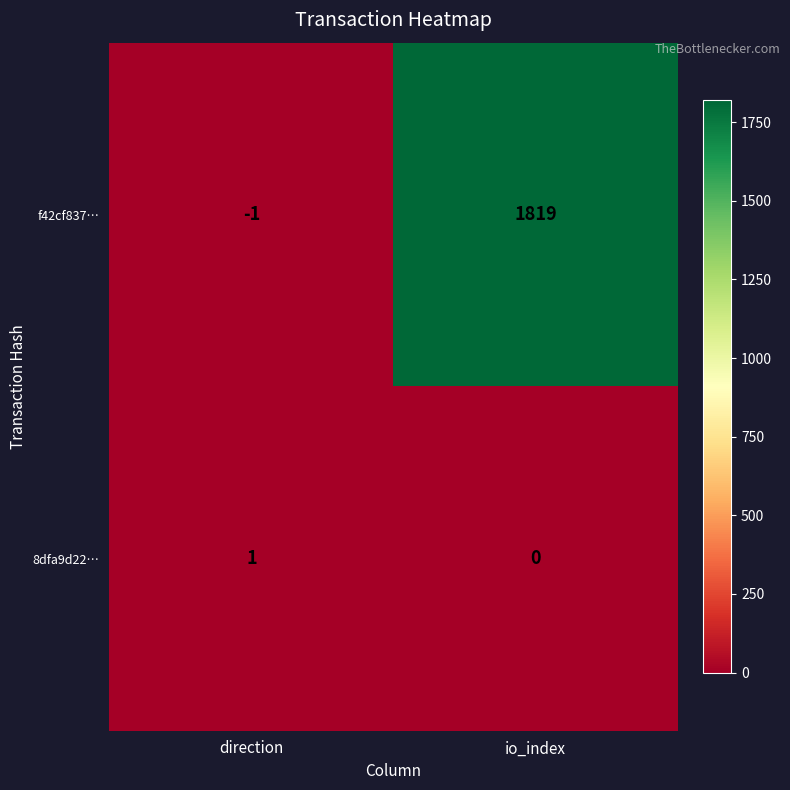

At which category is the sum across all series the highest?

io_index